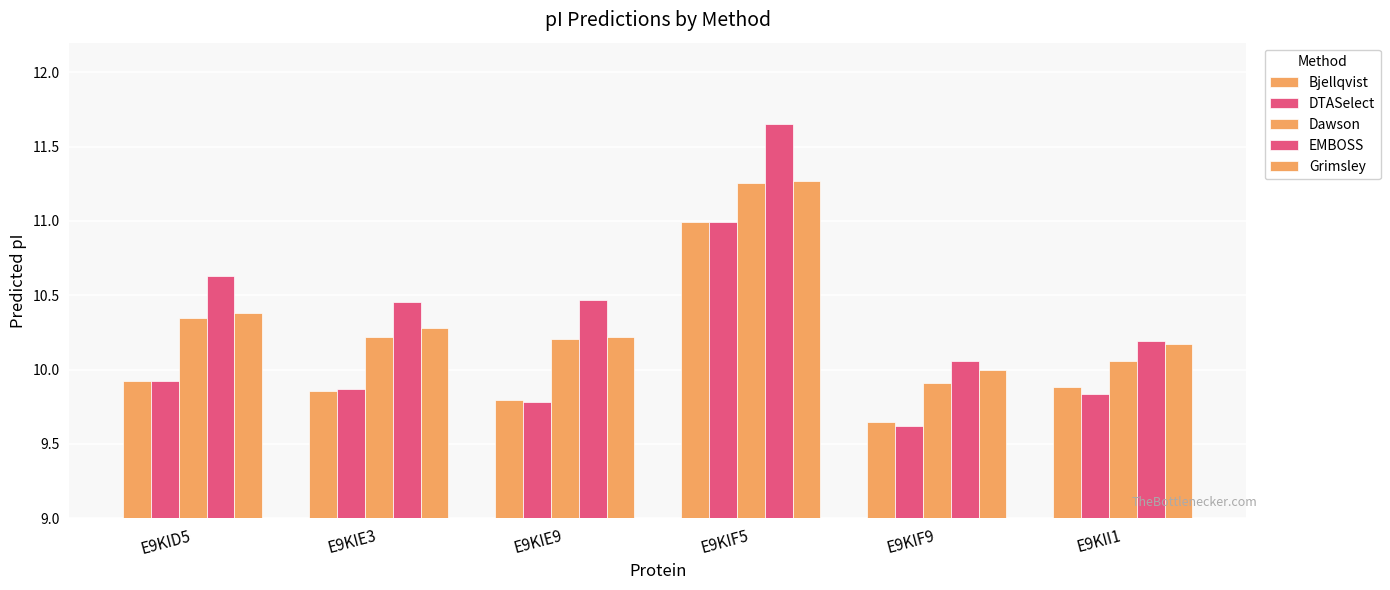

Which series changed the most between E9KID5 and E9KIF5?

Bjellqvist